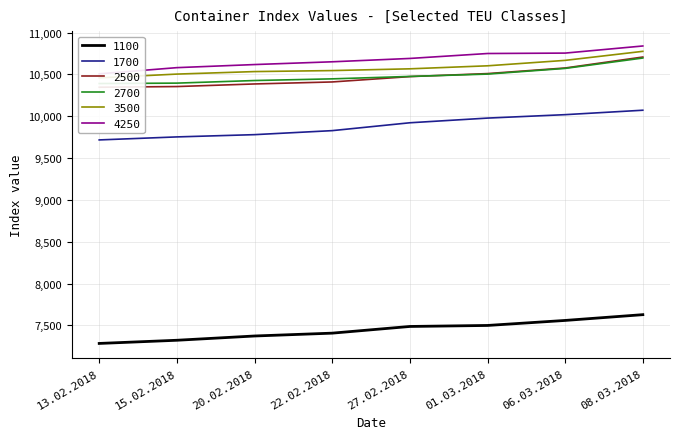

What is the difference between the maximum and second lowest values in the 2700 series?

300